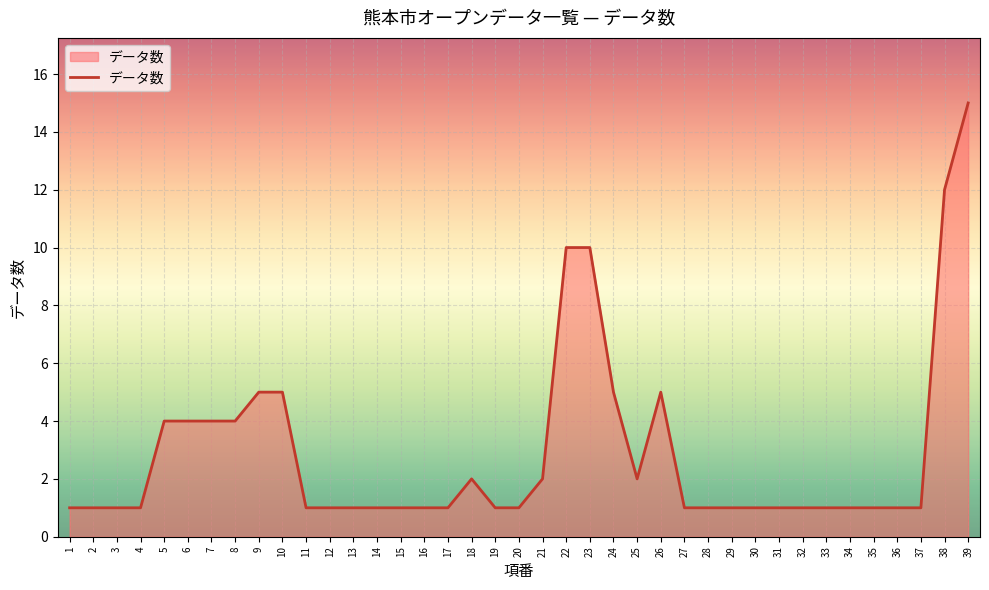

What is the change in value from 10 to 23?

+5